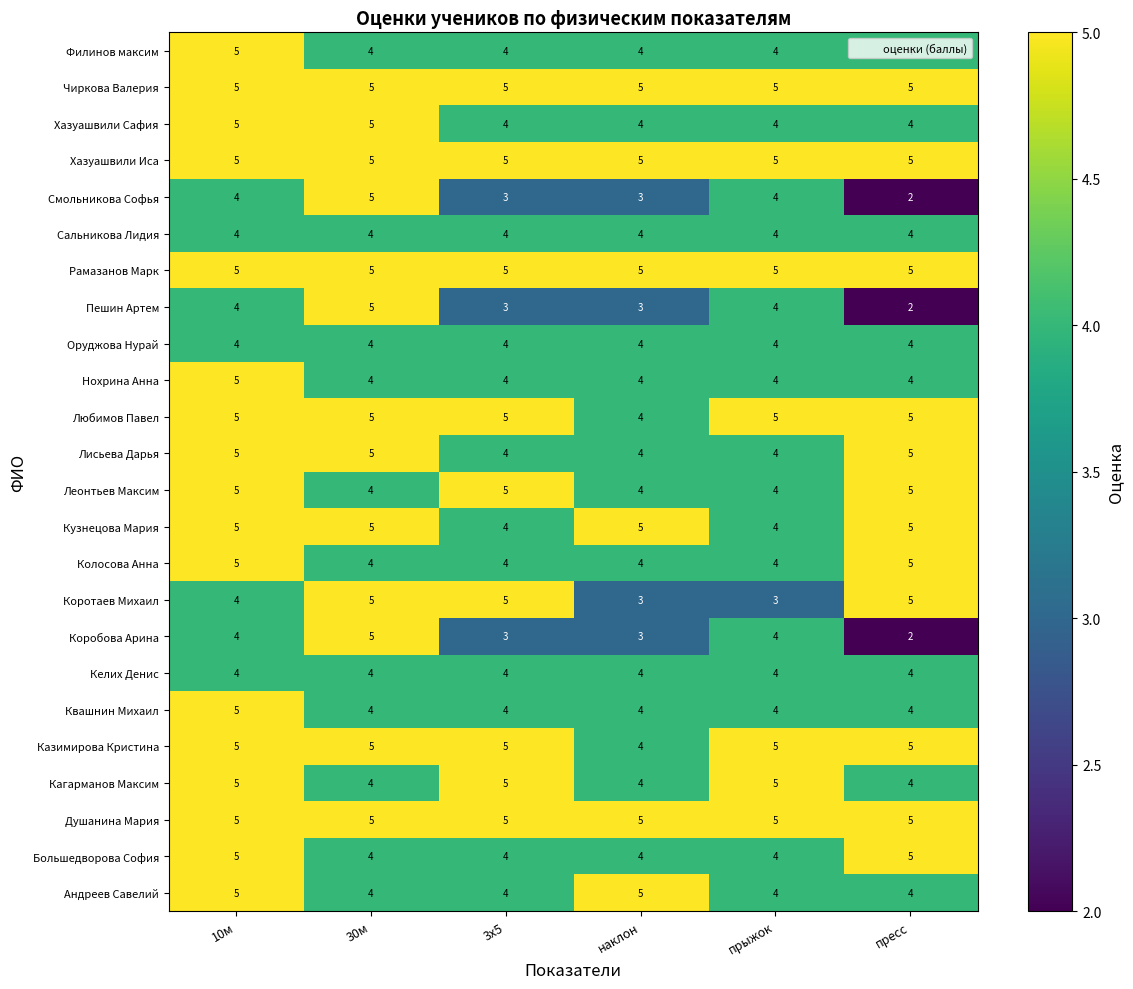

At which category is the sum across all series the highest?

10м